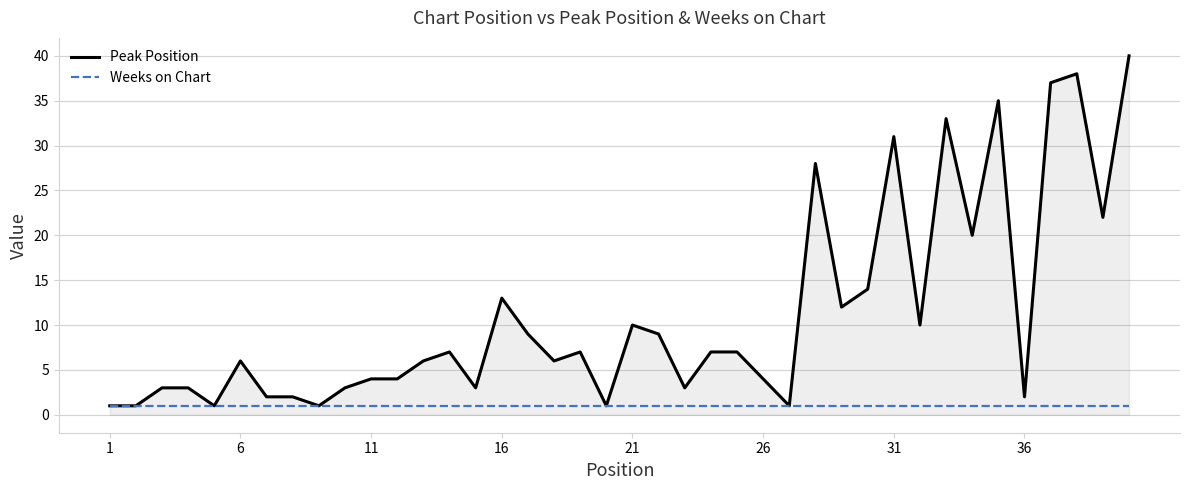

Rank the series by their maximum value, from lowest to highest.

Weeks on Chart, Peak Position